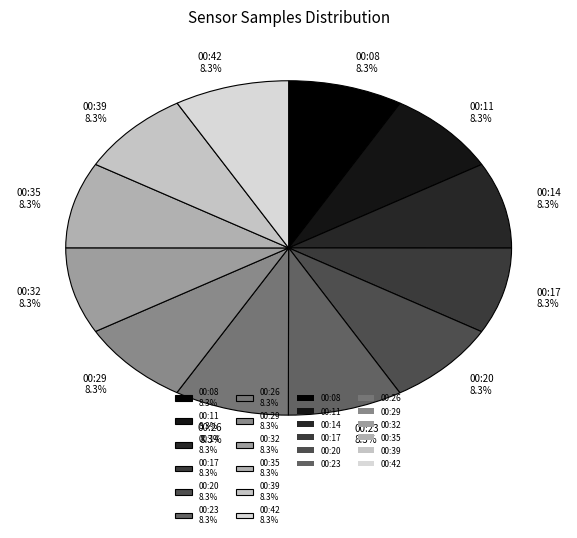

How much of the chart is everything except 00:26?

91.7%